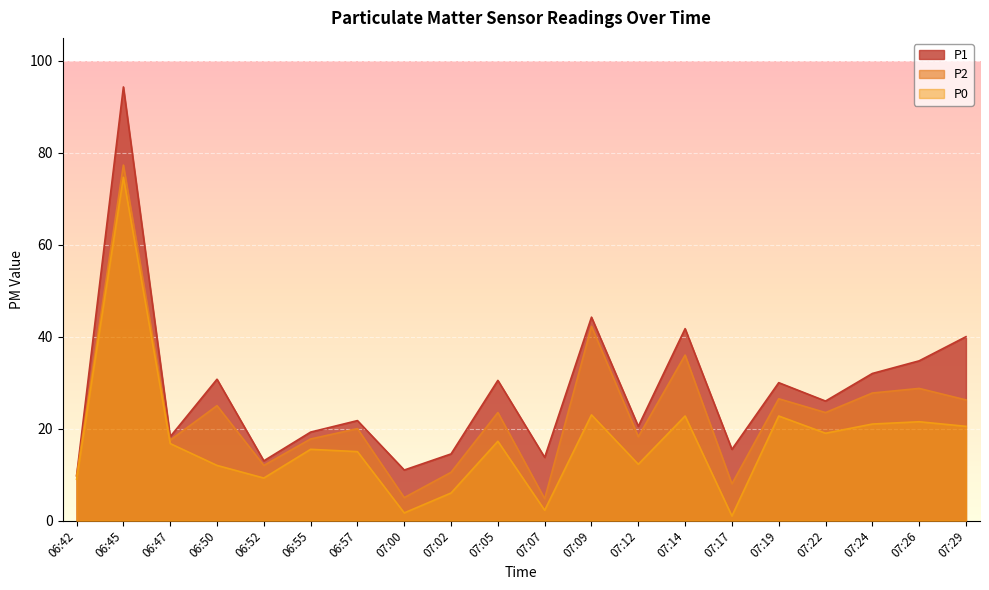

What position from the left is 07:09?

12